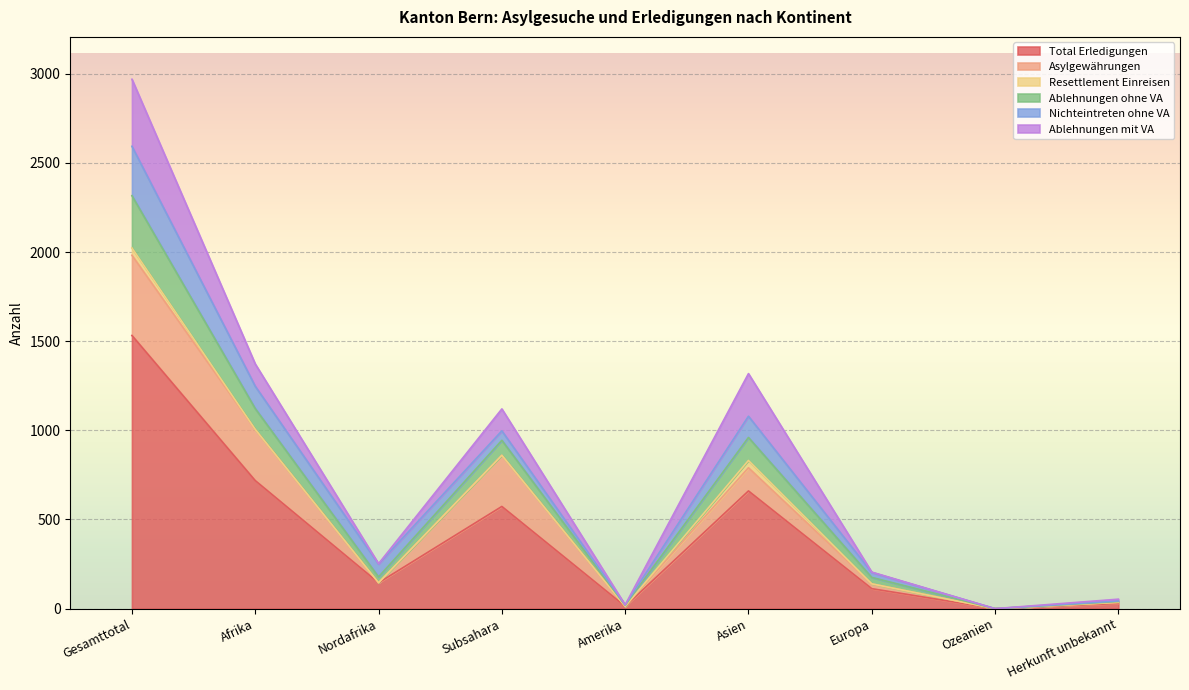

Which label corresponds to the smallest value in the chart?

Ozeanien